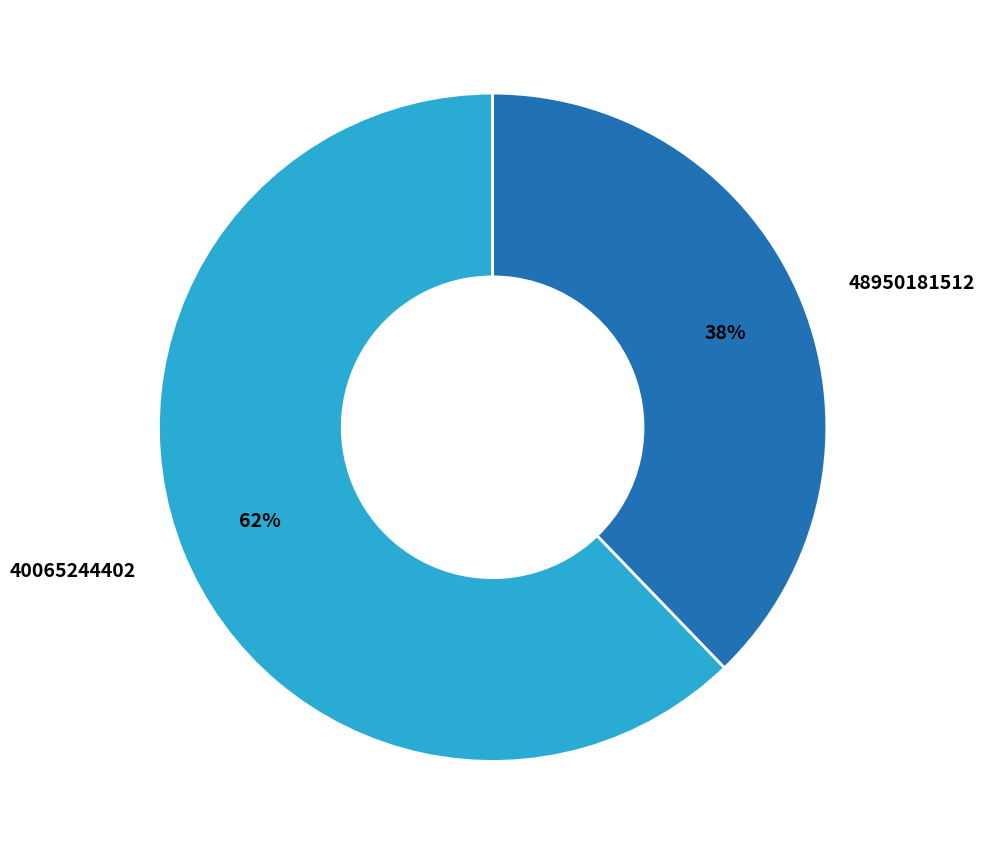

Is 40065244402 the majority of the pie?

Yes